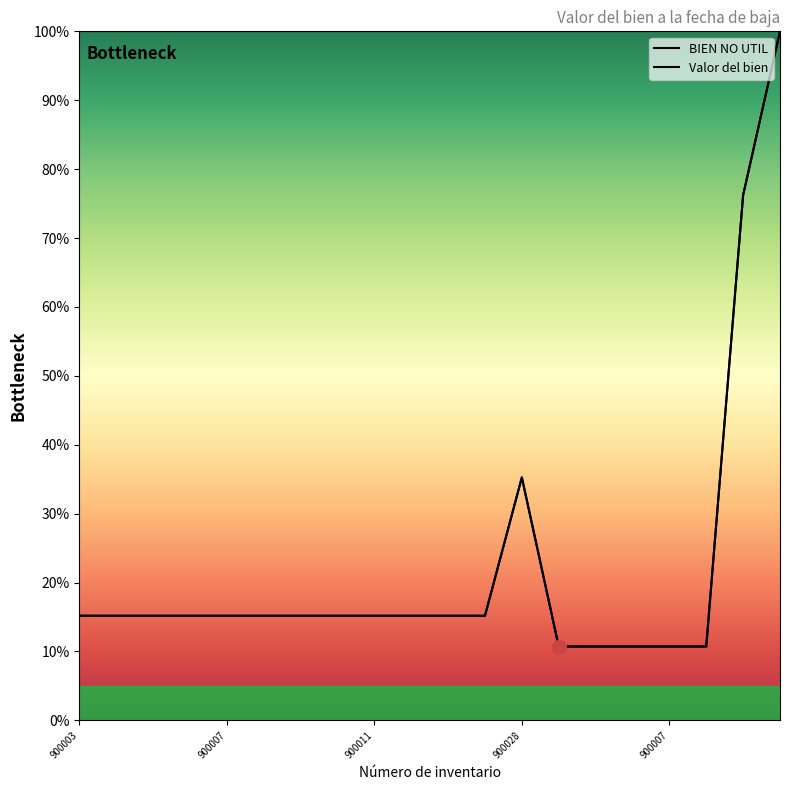

What is the sum of all BIEN NO UTIL values?

447.3